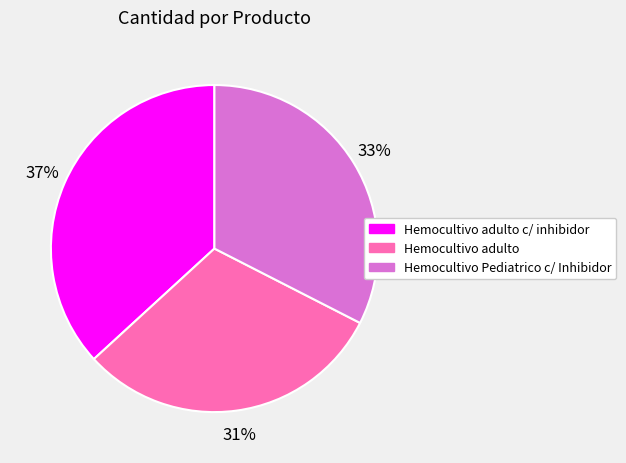

The Hemocultivo Pediatrico c/ Inhibidor slice represents 21% of the pie. True or false?

False